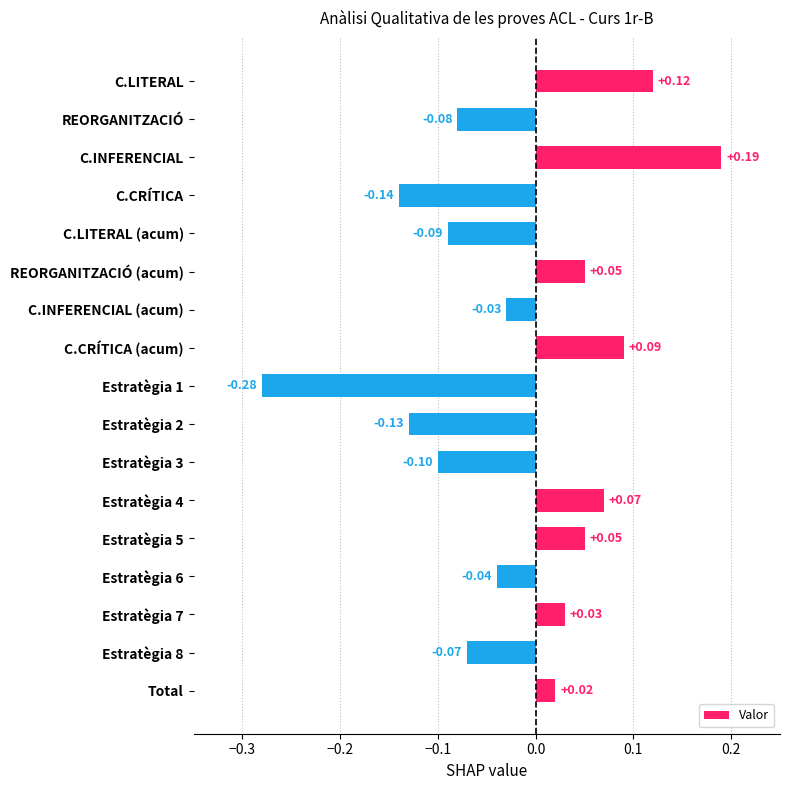

What is the change in value from C.LITERAL (acum) to Estratègia 7?

+0.1